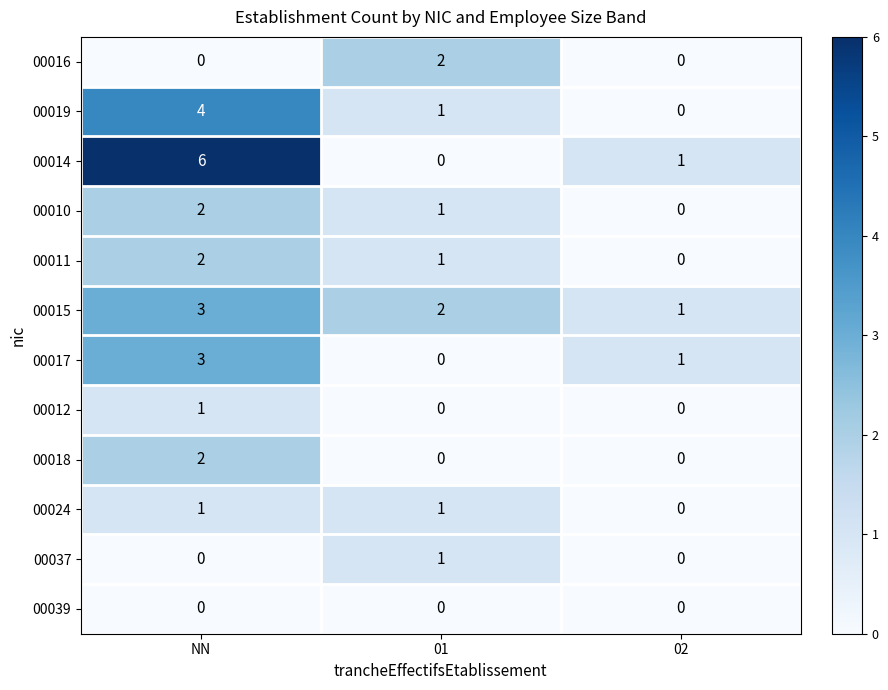

Which series has the largest total across all categories?

00014